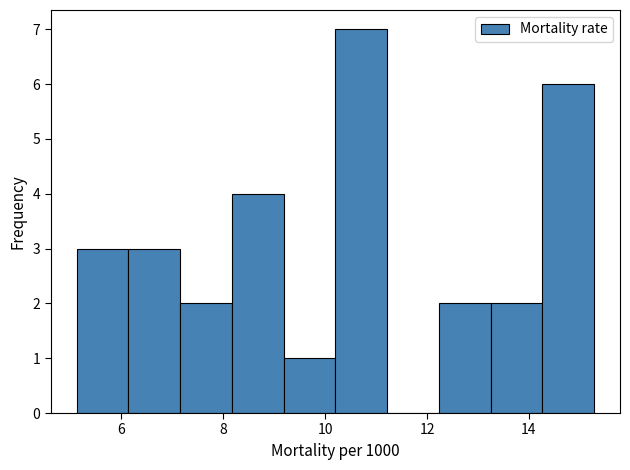

Reading left to right, transcribe this chart: for each bar, give the range it covers on the x-axis and its height. Neither the bar edges nor the heights are printed on the chart, so give them approximately, as read against the axes.

5.2 to 6.2: 3
6.2 to 7.2: 3
7.2 to 8.2: 2
8.2 to 9.2: 4
9.2 to 10.2: 1
10.2 to 11.2: 7
11.2 to 12.2: 0
12.2 to 13.2: 2
13.2 to 14.2: 2
14.2 to 15.2: 6